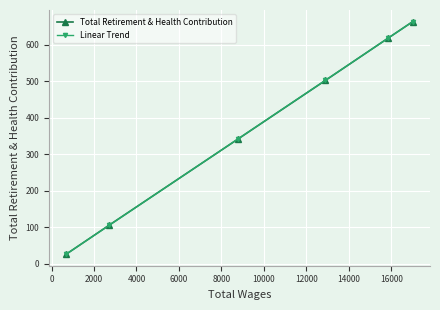

What are all the series names shown in the legend?

Total Retirement & Health Contribution, Linear Trend